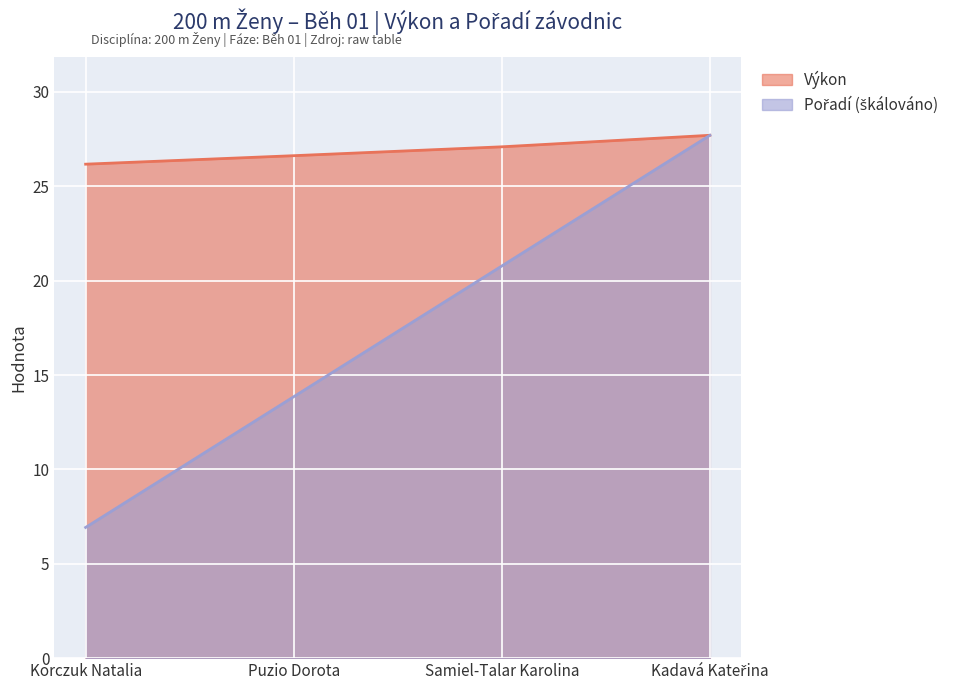

Which series has the widest spread of values?

Pořadí